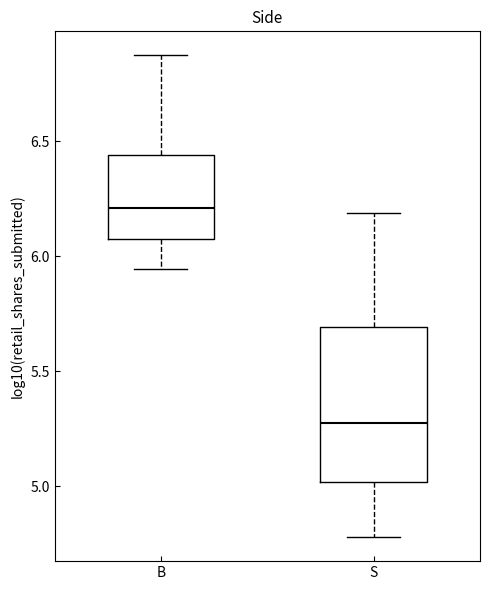

Reading left to right, read every box against the y-axis: the position of its median line, the range the box covers, and the ends of its whiskers. The values are not printed on the chart, so give them approximately, as read against the axis.

B: median 6.20, box 6.05 to 6.45, whiskers 5.95 to 6.85
S: median 5.25, box 5.00 to 5.70, whiskers 4.80 to 6.20